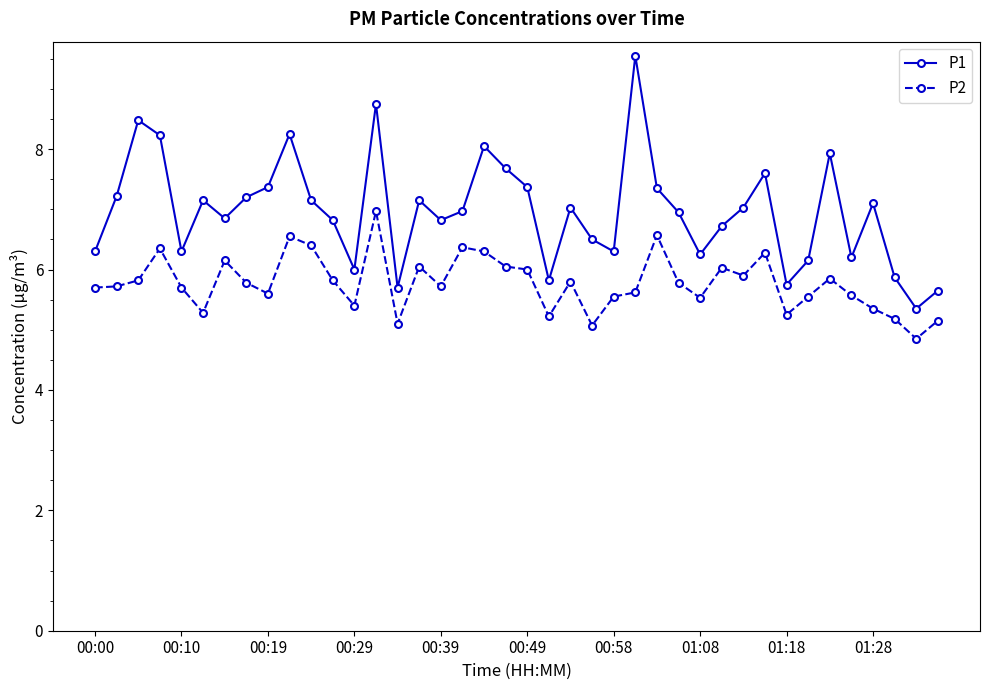

What is the value of the P1 point at the 8th from the left?

7.2